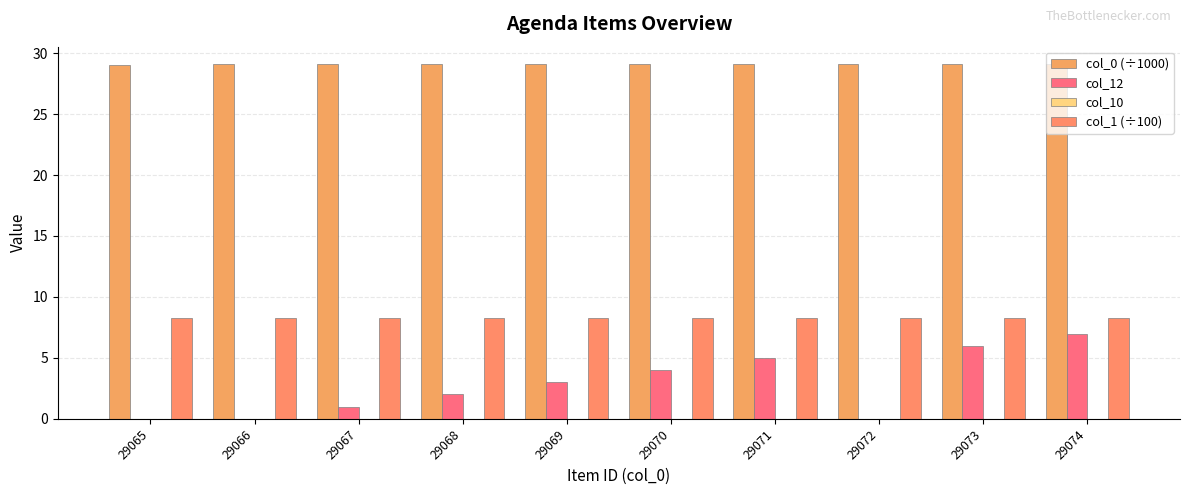

The value of col_12 at 29074 is 2.5. True or false?

False